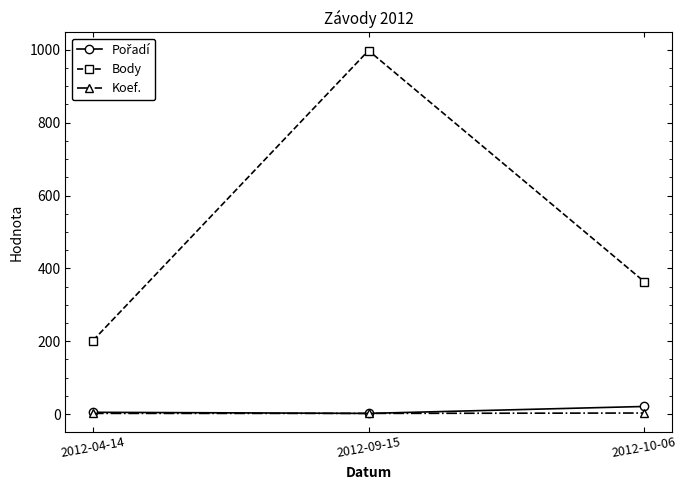

What is the minimum value shown in the chart?

2